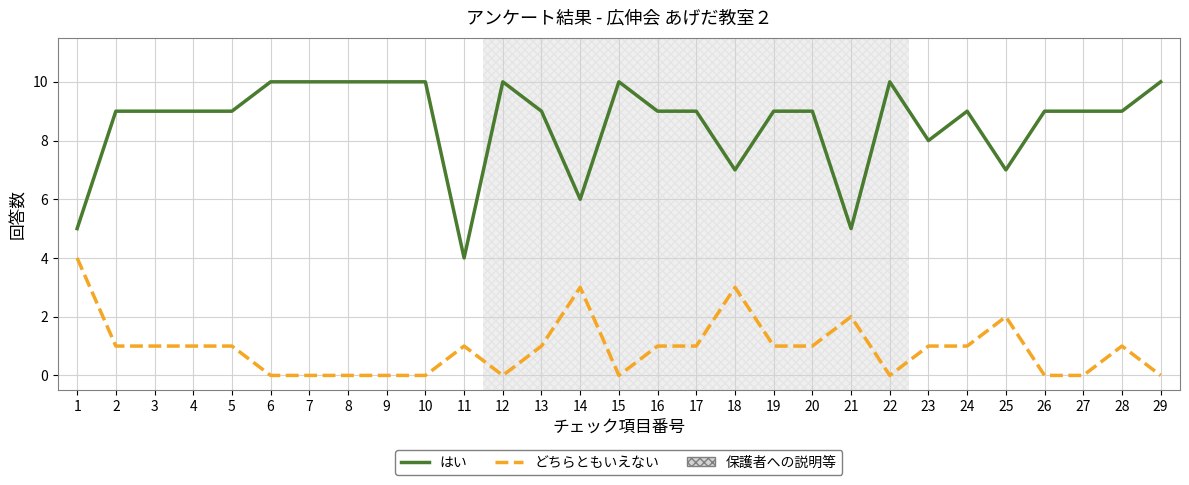

Reading right to left, what are all the values shown in this chart?

はい: 10	9	9	9	7	9	8	10	5	9	9	7	9	9	10	6	9	10	4	10	10	10	10	10	9	9	9	9	5
どちらともいえない: 0	1	0	0	2	1	1	0	2	1	1	3	1	1	0	3	1	0	1	0	0	0	0	0	1	1	1	1	4